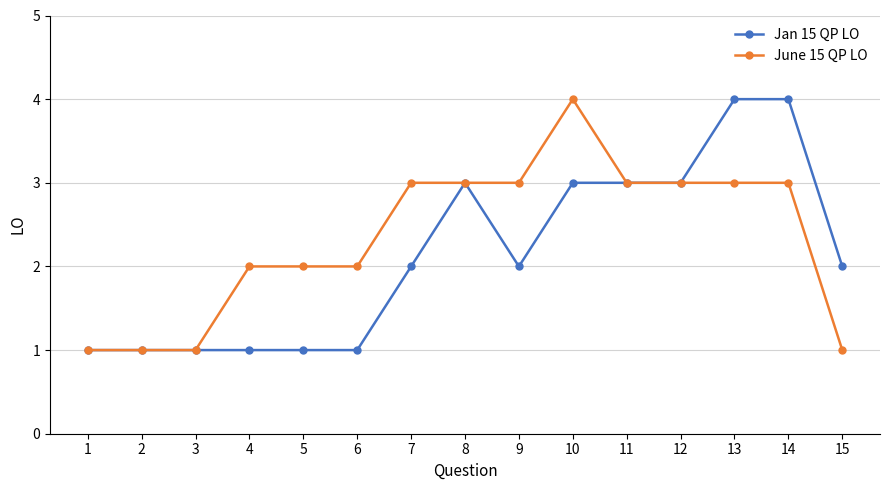

What is the lowest value of the Jan 15 QP LO series?

1